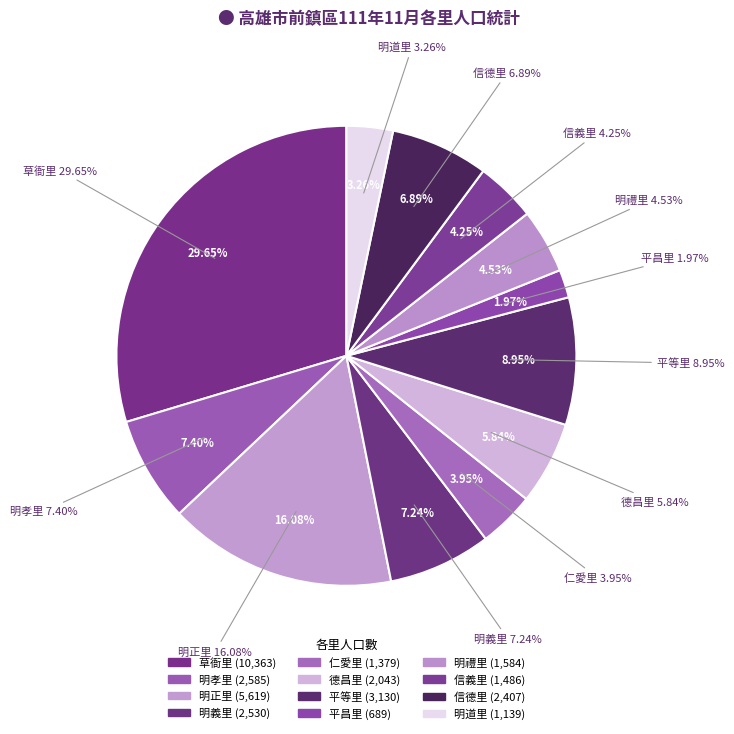

The 平等里 slice represents 9% of the pie. True or false?

True